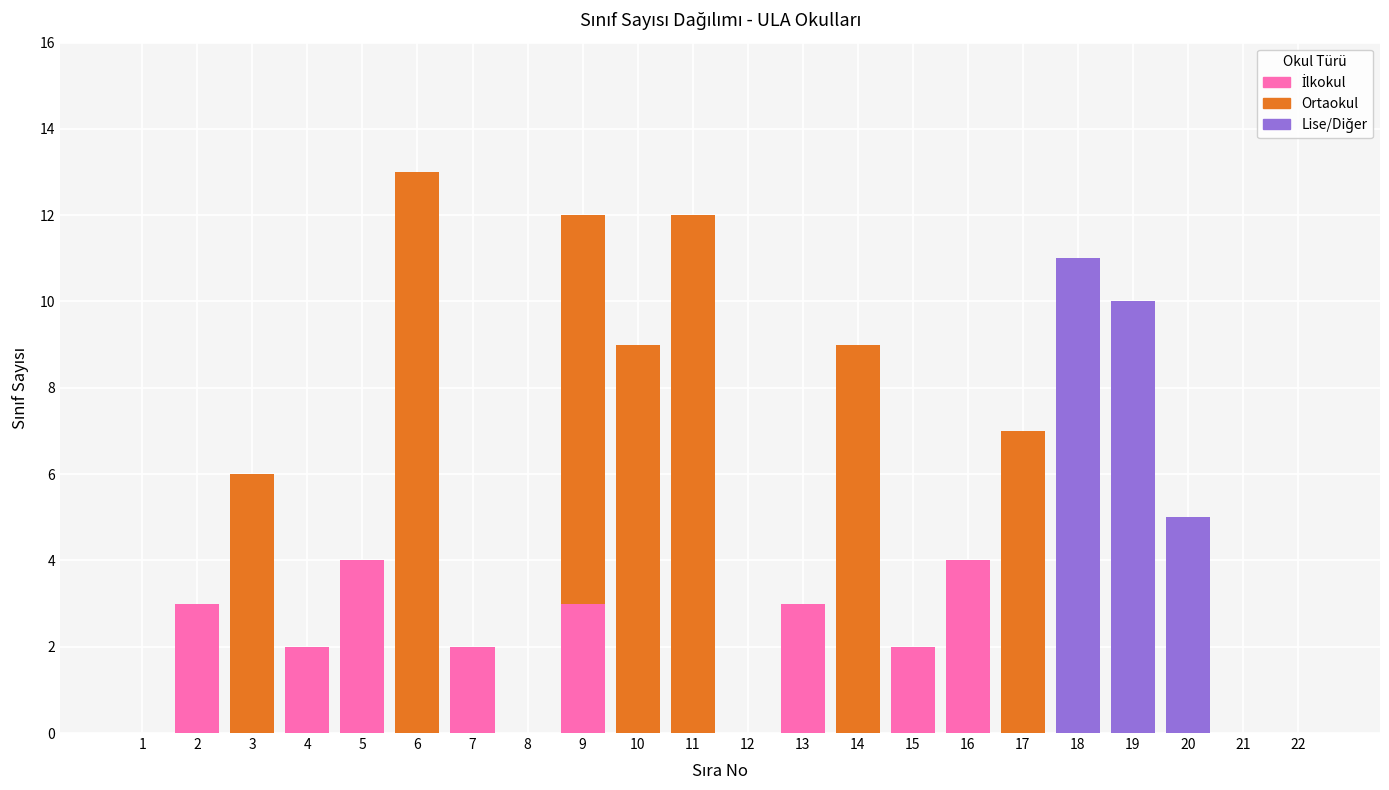

What is the total value across all series at 17?

7